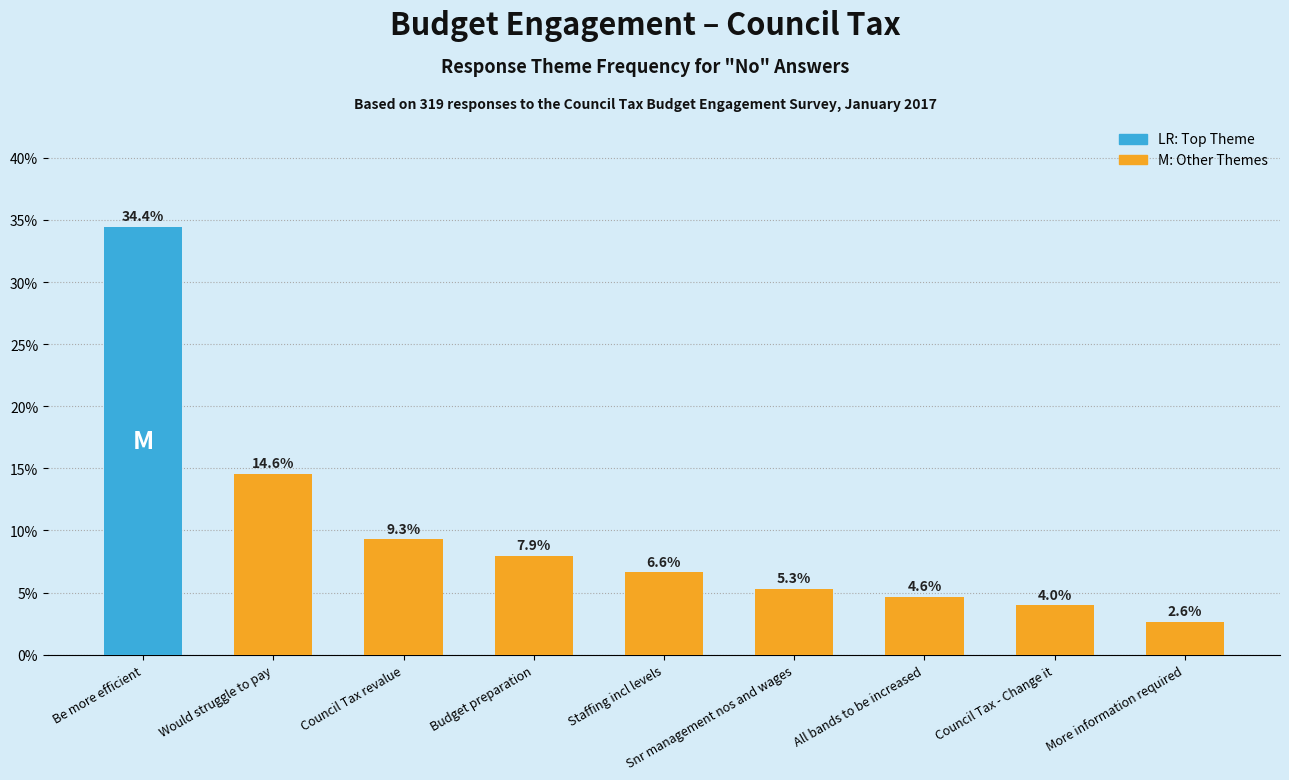

What is the difference between the values at Staffing incl levels and Council Tax revalue?

2.6